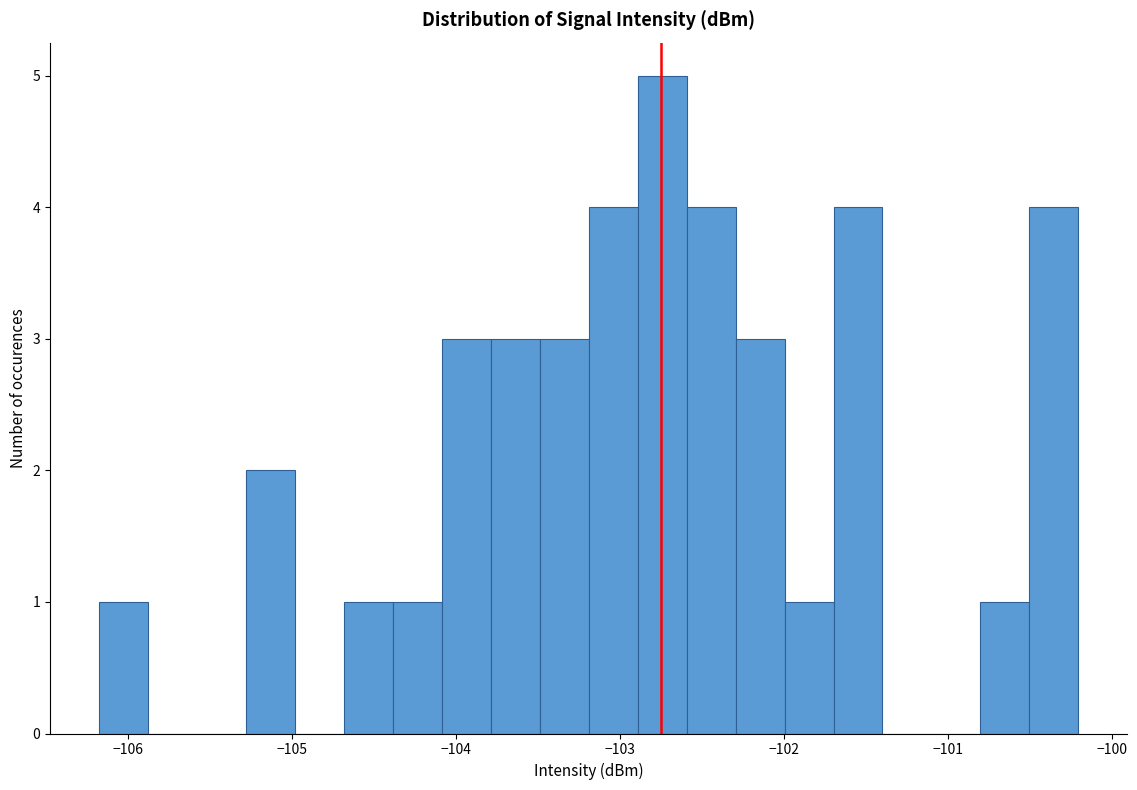

Around what value on the x-axis is the tallest bar? Give the approximate position of its centre, as read against the axis.

-102.7